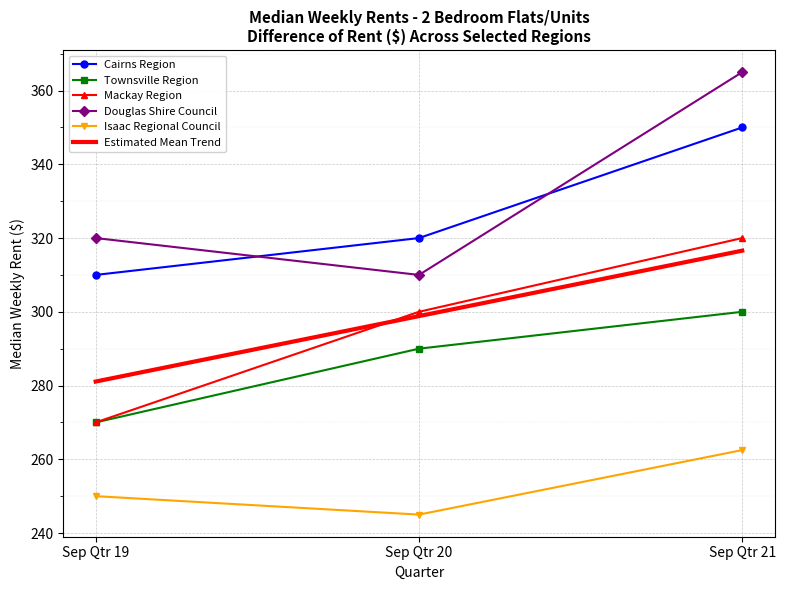

List the labels in order of Estimated Mean Trend value, largest first.

Sep Qtr 21, Sep Qtr 20, Sep Qtr 19